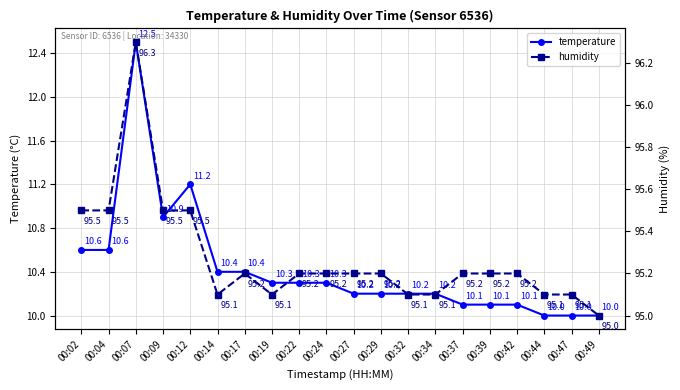

What is the maximum value for humidity?

96.3